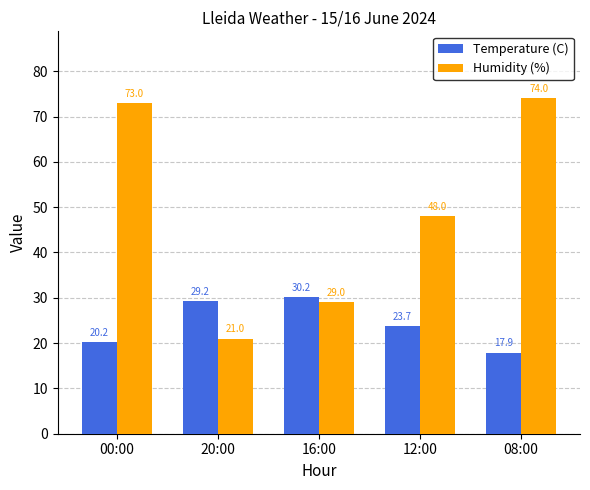

What is the spread (max minus min) of values at 00:00?

52.8